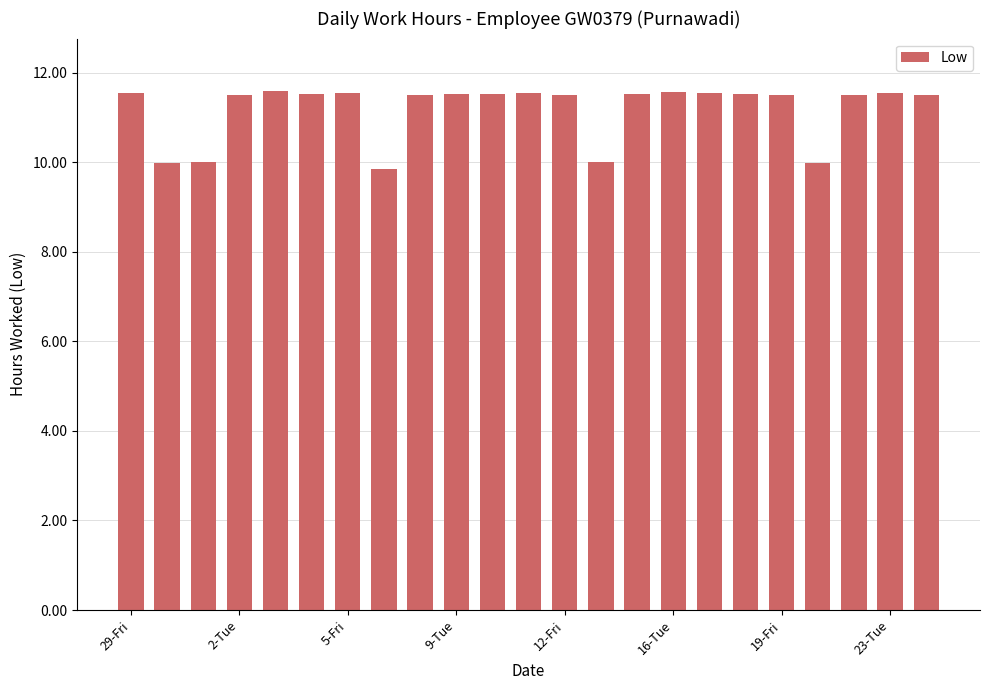

What is the value of the 10th bar from the left?

11.5